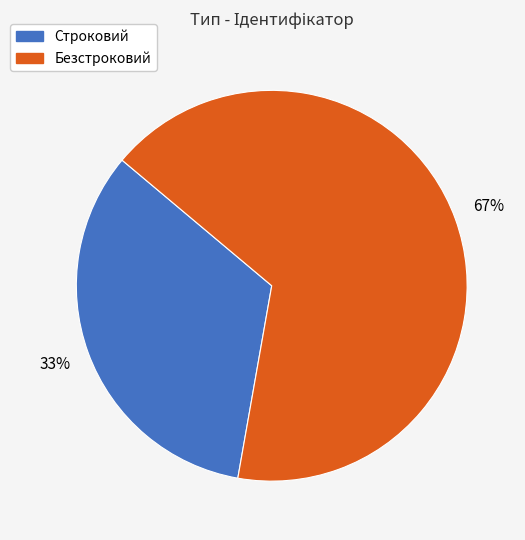

What percentage is the Строковий slice, to the nearest percent?

33%